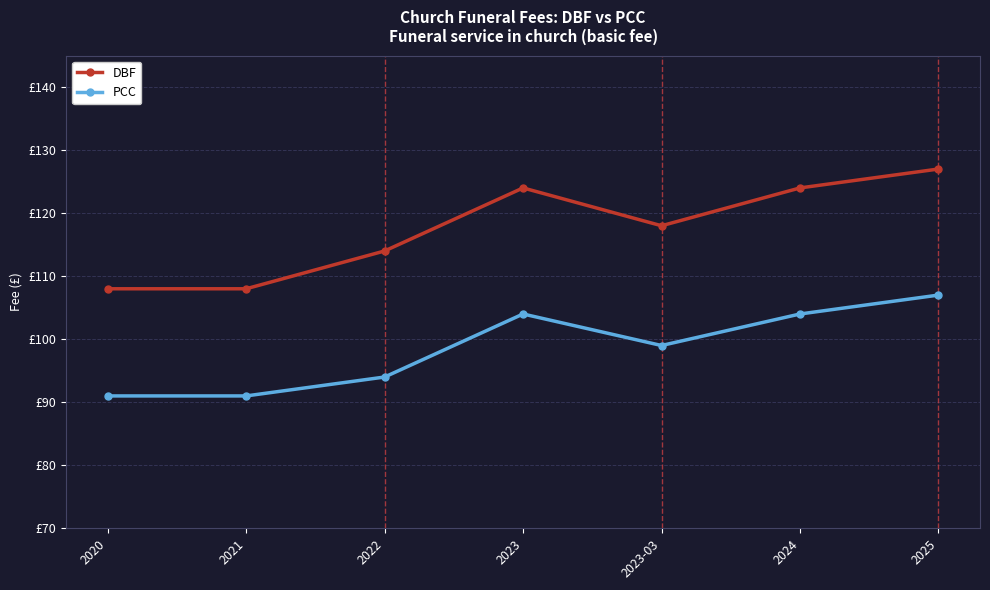

True or false: PCC and DBF cross at least once.

False